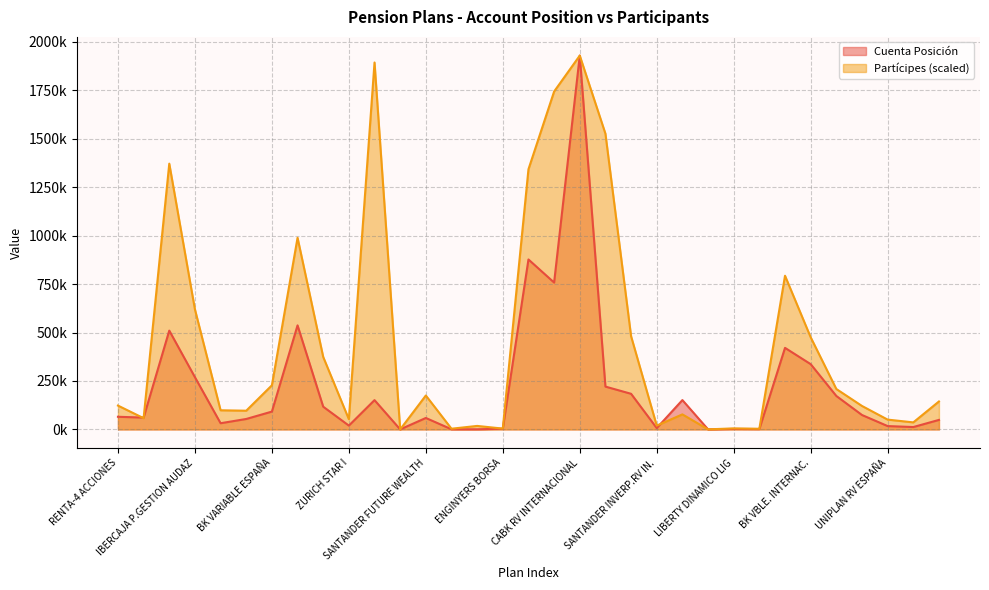

What is the sum of the Cuenta Posición values at DUERO ACC. GLOBAL and CABK RV INTERNACIONAL?

1941426.0